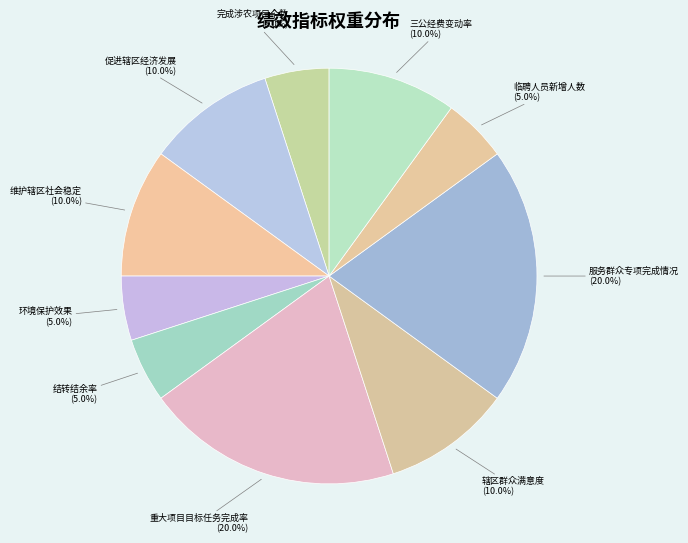

What portion of the pie excludes 服务群众专项完成情况?

80.0%